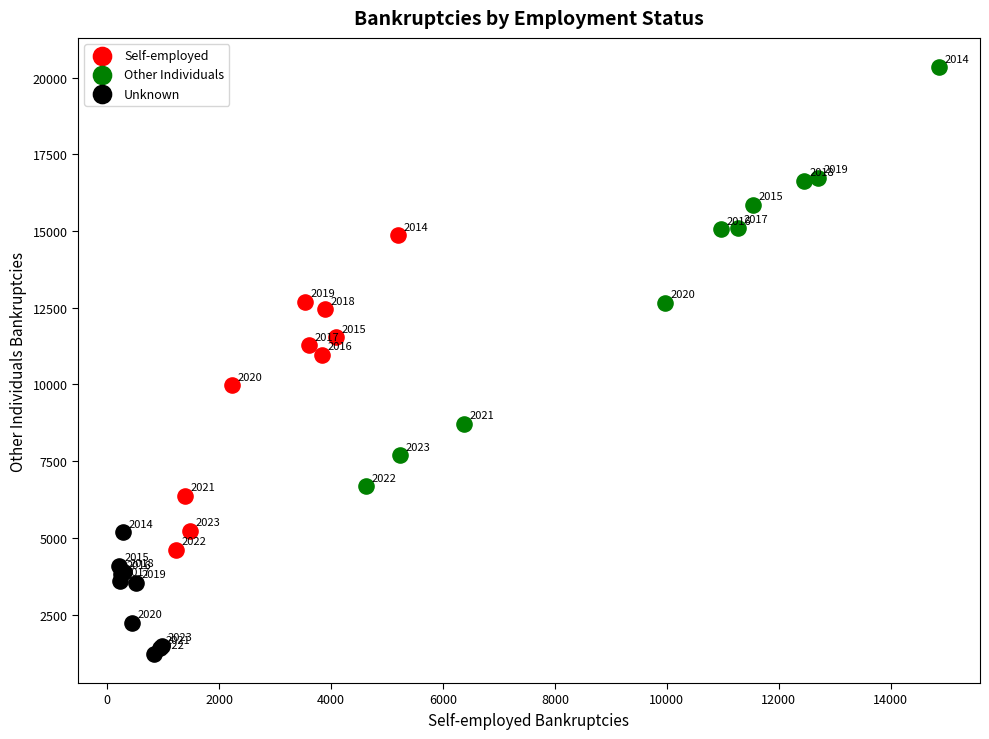

Which series has the largest Y range (max minus min)?

Other Individuals